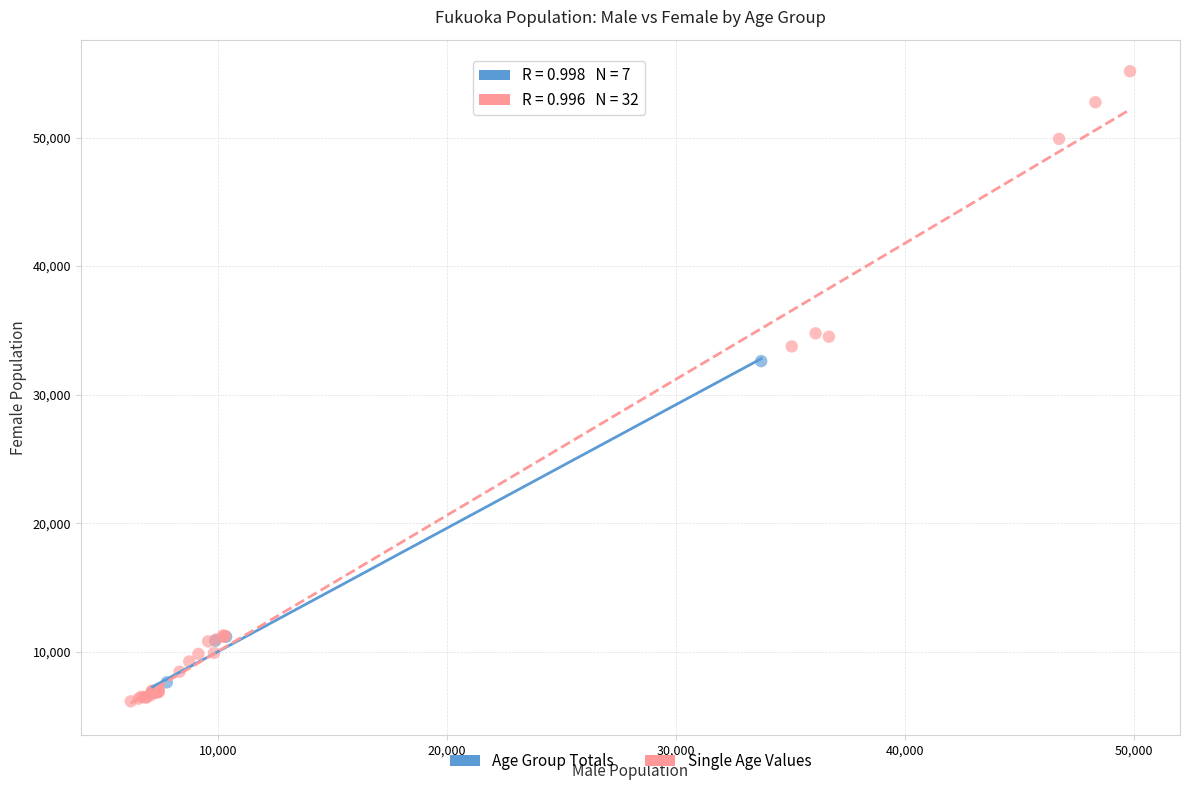

Which series has the largest Y range (max minus min)?

Single Age Values